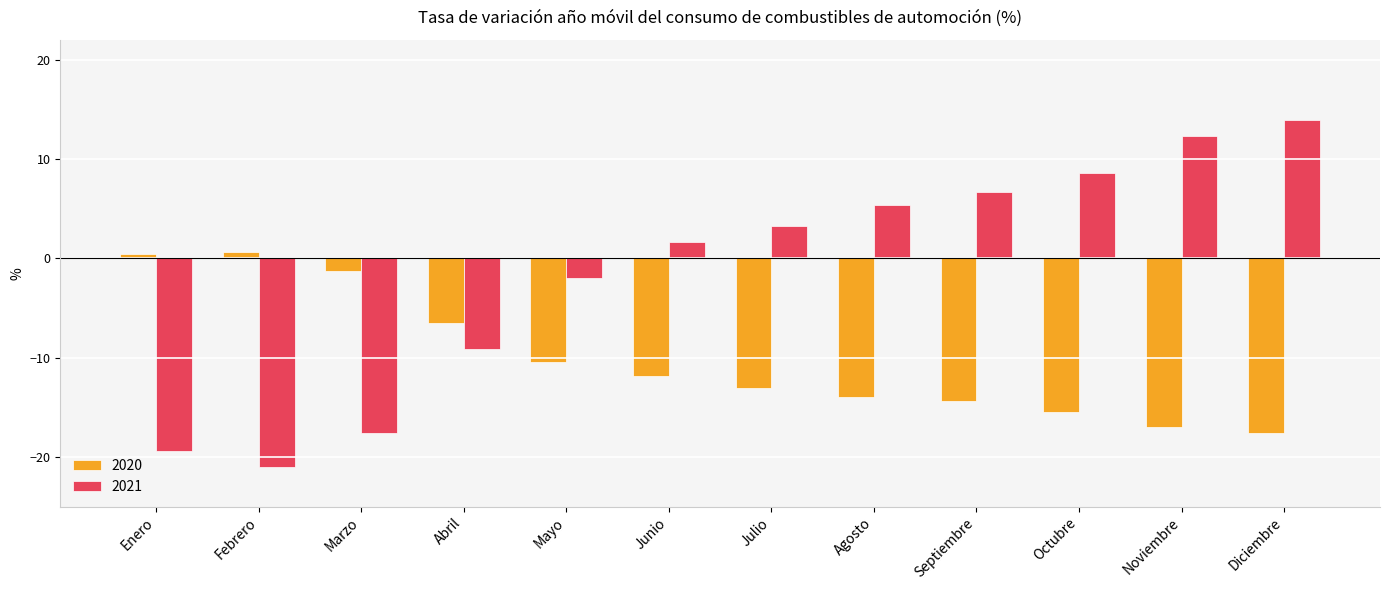

What position from the left is Marzo?

3